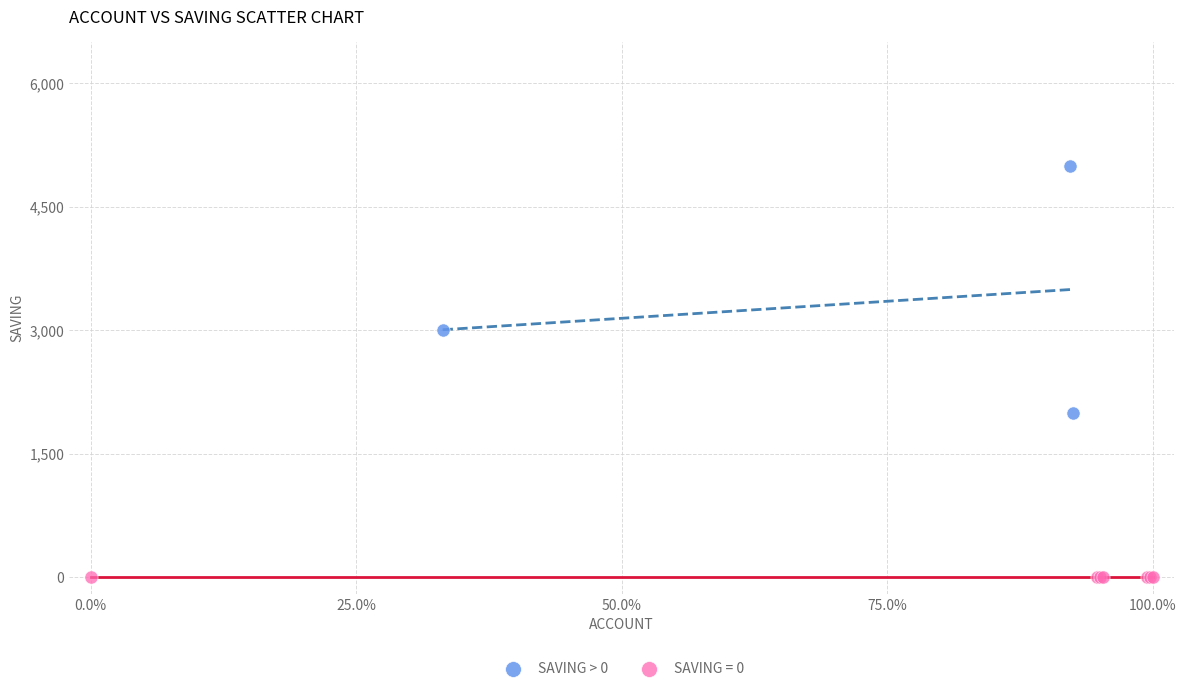

Which series reaches the maximum Y coordinate?

SAVING > 0